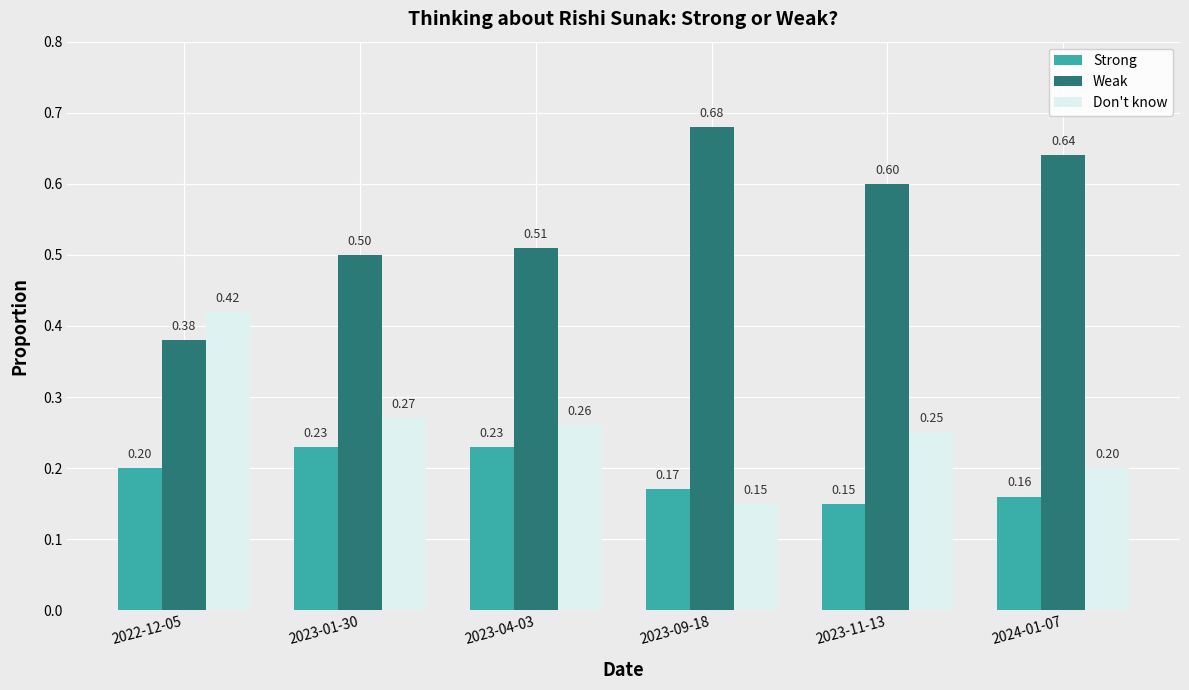

Which series changed the most between 2023-01-30 and 2023-11-13?

Weak